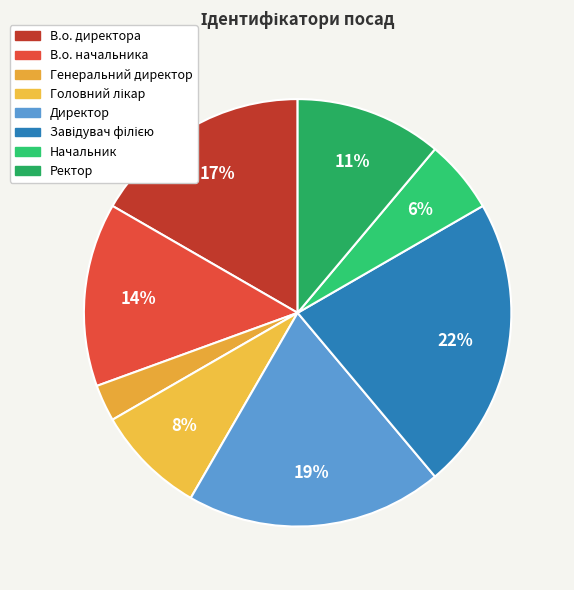

To the nearest percent, what percentage of the pie is В.о. начальника?

14%